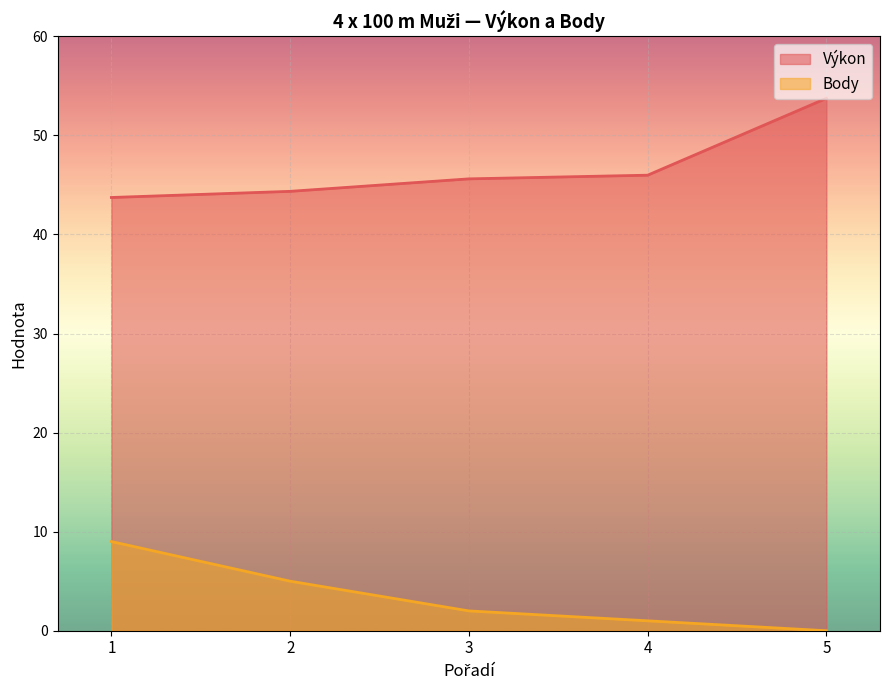

What is the sum of the Výkon values at 2 and 4?

90.3